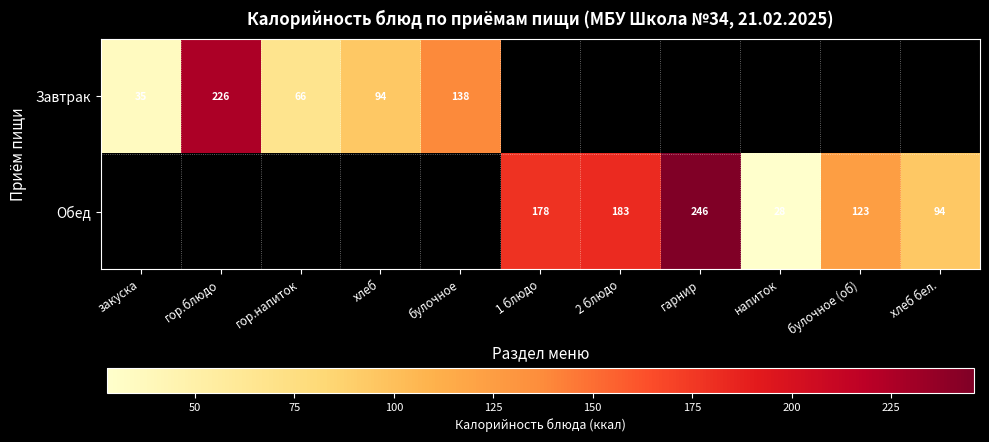

Is the value of Обед at напиток greater than the value of Завтрак at гор.напиток?

No